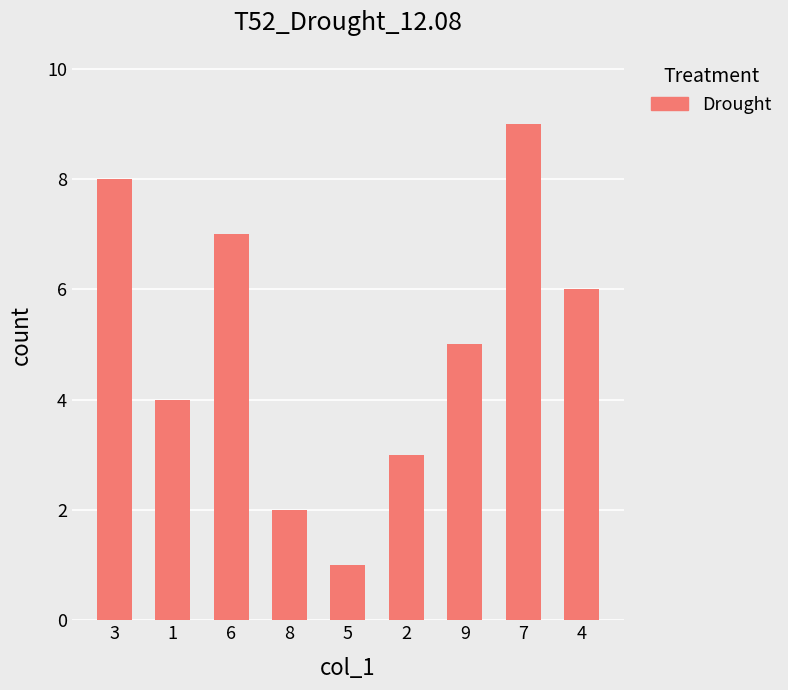

What is the change in value from 3 to 7?

+1